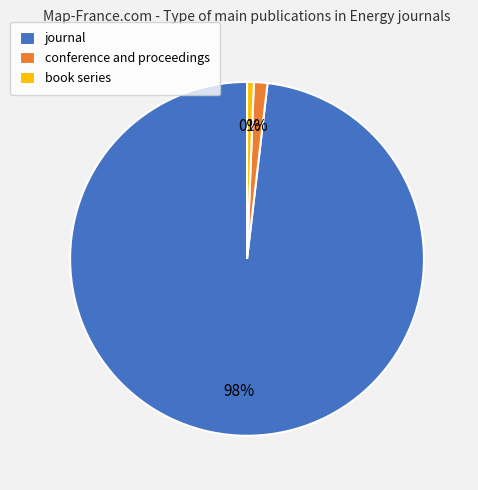

What is the smallest slice in the pie chart?

book series